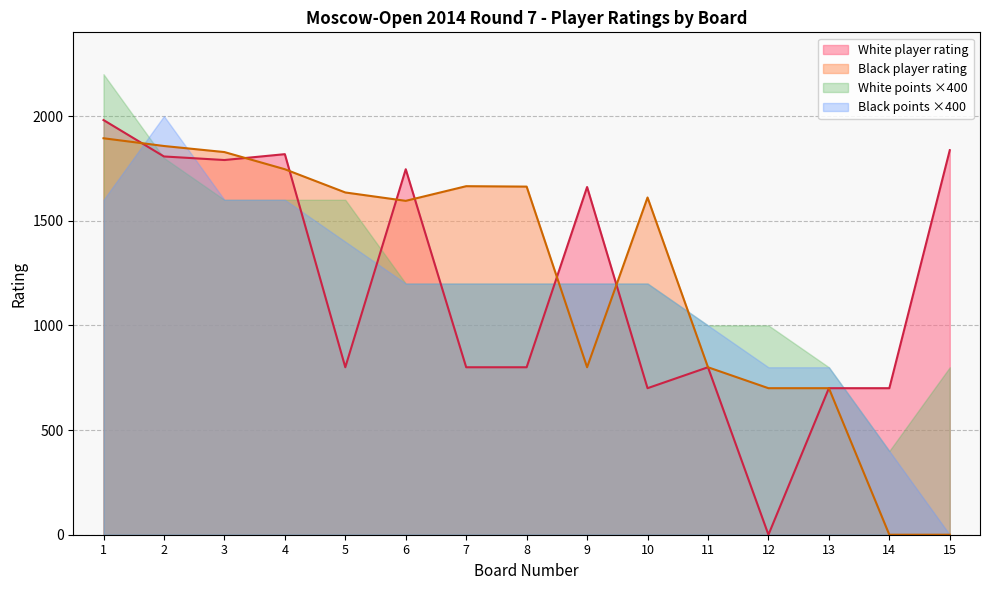

Count the number of data series in this chart.

4